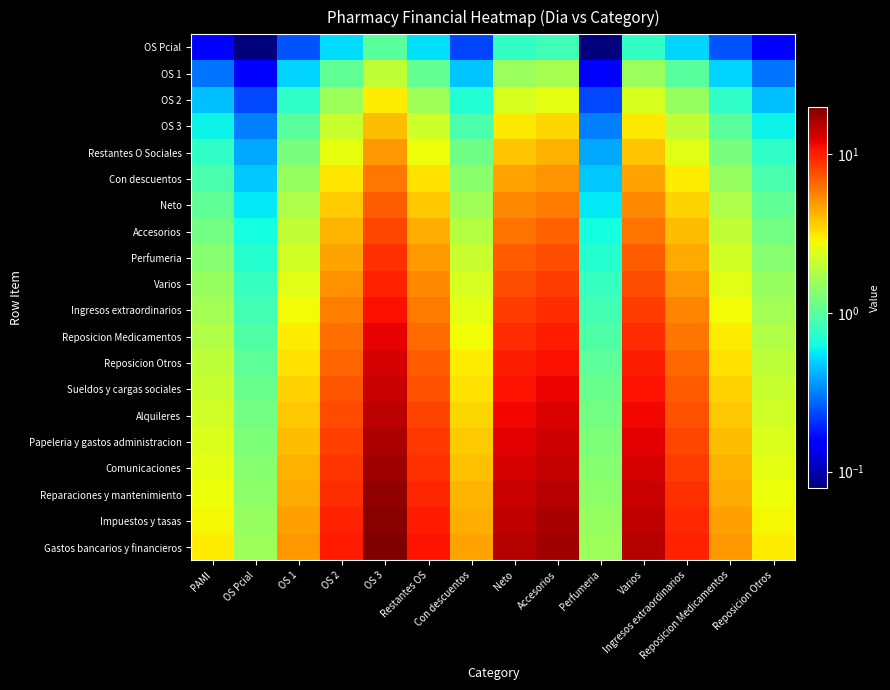

Reading left to right, extract all data points from this chart.

OS Pcial: PAMI=0.1	OS Pcial=0.1	OS 1=0.2	OS 2=0.5	OS 3=1.0	Restantes OS=0.5	Con descuentos=0.2	Neto=0.8	Accesorios=0.8	Perfumeria=0.1	Varios=0.8	Ingresos extraordinarios=0.5	Reposicion Medicamentos=0.2	Reposicion Otros=0.1
OS 1: PAMI=0.3	OS Pcial=0.2	OS 1=0.5	OS 2=1.0	OS 3=2.0	Restantes OS=1.1	Con descuentos=0.5	Neto=1.5	Accesorios=1.7	Perfumeria=0.2	Varios=1.5	Ingresos extraordinarios=1.0	Reposicion Medicamentos=0.5	Reposicion Otros=0.3
OS 2: PAMI=0.4	OS Pcial=0.2	OS 1=0.8	OS 2=1.6	OS 3=3.0	Restantes OS=1.6	Con descuentos=0.7	Neto=2.3	Accesorios=2.5	Perfumeria=0.2	Varios=2.3	Ingresos extraordinarios=1.5	Reposicion Medicamentos=0.8	Reposicion Otros=0.4
OS 3: PAMI=0.6	OS Pcial=0.3	OS 1=1.0	OS 2=2.1	OS 3=4.0	Restantes OS=2.2	Con descuentos=0.9	Neto=3.1	Accesorios=3.4	Perfumeria=0.3	Varios=3.1	Ingresos extraordinarios=2.0	Reposicion Medicamentos=1.0	Reposicion Otros=0.6
Restantes O Sociales: PAMI=0.8	OS Pcial=0.4	OS 1=1.2	OS 2=2.6	OS 3=5.0	Restantes OS=2.7	Con descuentos=1.2	Neto=3.9	Accesorios=4.2	Perfumeria=0.4	Varios=3.9	Ingresos extraordinarios=2.5	Reposicion Medicamentos=1.2	Reposicion Otros=0.8
Con descuentos: PAMI=0.9	OS Pcial=0.5	OS 1=1.5	OS 2=3.1	OS 3=6.0	Restantes OS=3.2	Con descuentos=1.4	Neto=4.6	Accesorios=5.1	Perfumeria=0.5	Varios=4.6	Ingresos extraordinarios=3.0	Reposicion Medicamentos=1.5	Reposicion Otros=0.9
Neto: PAMI=1.1	OS Pcial=0.6	OS 1=1.8	OS 2=3.6	OS 3=7.0	Restantes OS=3.8	Con descuentos=1.6	Neto=5.4	Accesorios=6.0	Perfumeria=0.6	Varios=5.4	Ingresos extraordinarios=3.5	Reposicion Medicamentos=1.8	Reposicion Otros=1.1
Accesorios: PAMI=1.2	OS Pcial=0.6	OS 1=2.0	OS 2=4.2	OS 3=8.0	Restantes OS=4.3	Con descuentos=1.9	Neto=6.2	Accesorios=6.8	Perfumeria=0.6	Varios=6.2	Ingresos extraordinarios=4.0	Reposicion Medicamentos=2.0	Reposicion Otros=1.2
Perfumeria: PAMI=1.3	OS Pcial=0.7	OS 1=2.2	OS 2=4.7	OS 3=9.0	Restantes OS=4.9	Con descuentos=2.1	Neto=6.9	Accesorios=7.6	Perfumeria=0.7	Varios=6.9	Ingresos extraordinarios=4.5	Reposicion Medicamentos=2.2	Reposicion Otros=1.3
Varios: PAMI=1.5	OS Pcial=0.8	OS 1=2.5	OS 2=5.2	OS 3=10.0	Restantes OS=5.4	Con descuentos=2.3	Neto=7.7	Accesorios=8.5	Perfumeria=0.8	Varios=7.7	Ingresos extraordinarios=5.0	Reposicion Medicamentos=2.5	Reposicion Otros=1.5
Ingresos extraordinarios: PAMI=1.6	OS Pcial=0.9	OS 1=2.8	OS 2=5.7	OS 3=11.0	Restantes OS=5.9	Con descuentos=2.5	Neto=8.5	Accesorios=9.3	Perfumeria=0.9	Varios=8.5	Ingresos extraordinarios=5.5	Reposicion Medicamentos=2.8	Reposicion Otros=1.6
Reposicion Medicamentos: PAMI=1.8	OS Pcial=0.9	OS 1=3.0	OS 2=6.3	OS 3=12.0	Restantes OS=6.5	Con descuentos=2.8	Neto=9.3	Accesorios=10.2	Perfumeria=0.9	Varios=9.3	Ingresos extraordinarios=6.0	Reposicion Medicamentos=3.0	Reposicion Otros=1.8
Reposicion Otros: PAMI=1.9	OS Pcial=1.0	OS 1=3.2	OS 2=6.8	OS 3=13.0	Restantes OS=7.0	Con descuentos=3.0	Neto=10.0	Accesorios=11.0	Perfumeria=1.0	Varios=10.0	Ingresos extraordinarios=6.5	Reposicion Medicamentos=3.2	Reposicion Otros=1.9
Sueldos y cargas sociales: PAMI=2.1	OS Pcial=1.1	OS 1=3.5	OS 2=7.3	OS 3=14.0	Restantes OS=7.6	Con descuentos=3.2	Neto=10.8	Accesorios=11.9	Perfumeria=1.1	Varios=10.8	Ingresos extraordinarios=7.0	Reposicion Medicamentos=3.5	Reposicion Otros=2.1
Alquileres: PAMI=2.2	OS Pcial=1.2	OS 1=3.8	OS 2=7.8	OS 3=15.0	Restantes OS=8.1	Con descuentos=3.5	Neto=11.6	Accesorios=12.8	Perfumeria=1.2	Varios=11.6	Ingresos extraordinarios=7.5	Reposicion Medicamentos=3.8	Reposicion Otros=2.2
Papeleria y gastos administracion: PAMI=2.4	OS Pcial=1.3	OS 1=4.0	OS 2=8.3	OS 3=16.0	Restantes OS=8.6	Con descuentos=3.7	Neto=12.3	Accesorios=13.6	Perfumeria=1.3	Varios=12.3	Ingresos extraordinarios=8.0	Reposicion Medicamentos=4.0	Reposicion Otros=2.4
Comunicaciones: PAMI=2.5	OS Pcial=1.3	OS 1=4.2	OS 2=8.9	OS 3=17.0	Restantes OS=9.2	Con descuentos=3.9	Neto=13.1	Accesorios=14.4	Perfumeria=1.3	Varios=13.1	Ingresos extraordinarios=8.5	Reposicion Medicamentos=4.2	Reposicion Otros=2.5
Reparaciones y mantenimiento: PAMI=2.7	OS Pcial=1.4	OS 1=4.5	OS 2=9.4	OS 3=18.0	Restantes OS=9.7	Con descuentos=4.2	Neto=13.9	Accesorios=15.3	Perfumeria=1.4	Varios=13.9	Ingresos extraordinarios=9.0	Reposicion Medicamentos=4.5	Reposicion Otros=2.7
Impuestos y tasas: PAMI=2.9	OS Pcial=1.5	OS 1=4.8	OS 2=9.9	OS 3=19.0	Restantes OS=10.3	Con descuentos=4.4	Neto=14.6	Accesorios=16.1	Perfumeria=1.5	Varios=14.6	Ingresos extraordinarios=9.5	Reposicion Medicamentos=4.8	Reposicion Otros=2.9
Gastos bancarios y financieros: PAMI=3.0	OS Pcial=1.6	OS 1=5.0	OS 2=10.4	OS 3=20.0	Restantes OS=10.8	Con descuentos=4.6	Neto=15.4	Accesorios=17.0	Perfumeria=1.6	Varios=15.4	Ingresos extraordinarios=10.0	Reposicion Medicamentos=5.0	Reposicion Otros=3.0